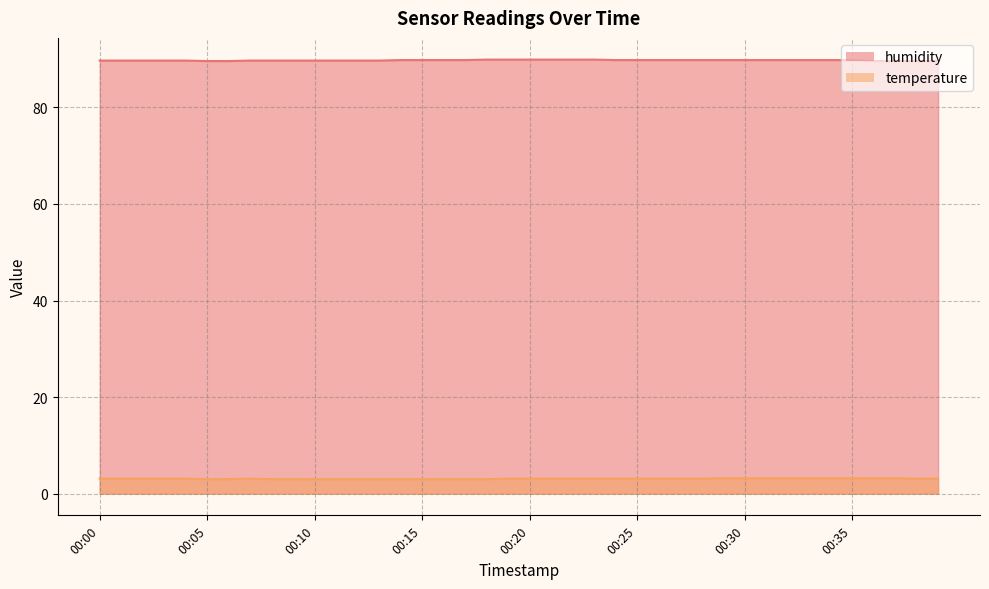

At 00:28, list the series in order from smallest to largest.

temperature, humidity